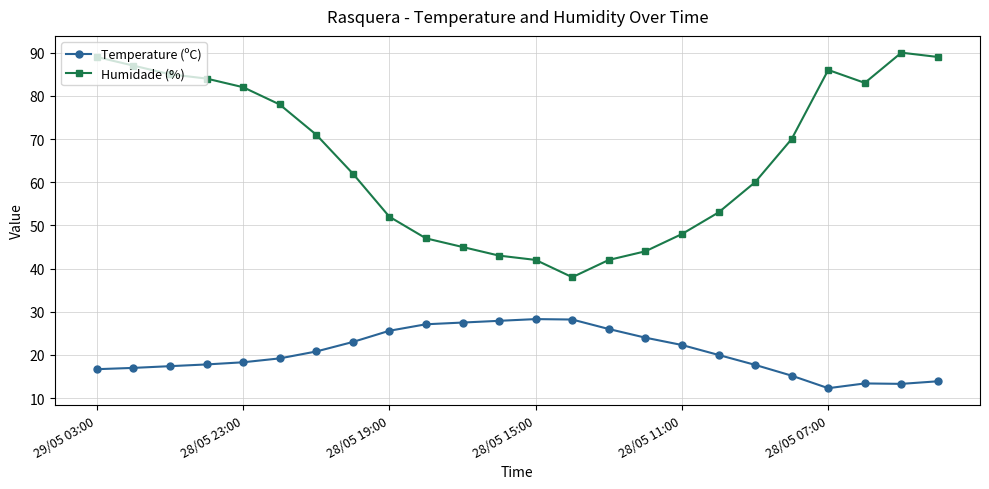

Rank the series by their average value, from lowest to highest.

Temperature (ºC), Humidade (%)